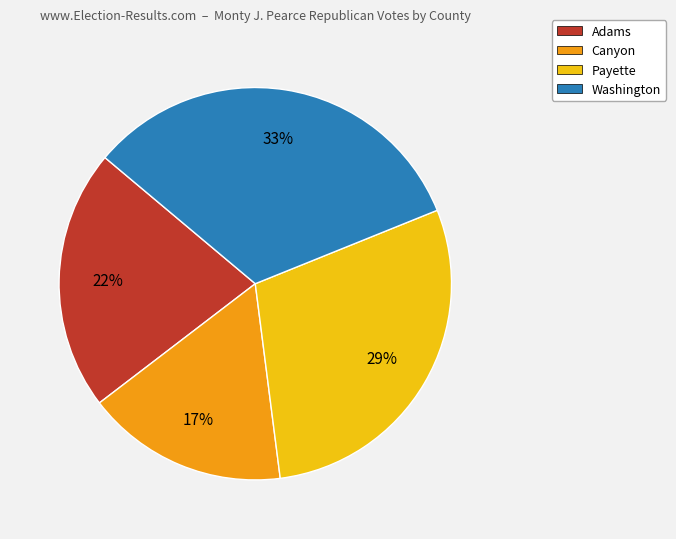

To the nearest percent, what percentage of the pie is Adams?

22%